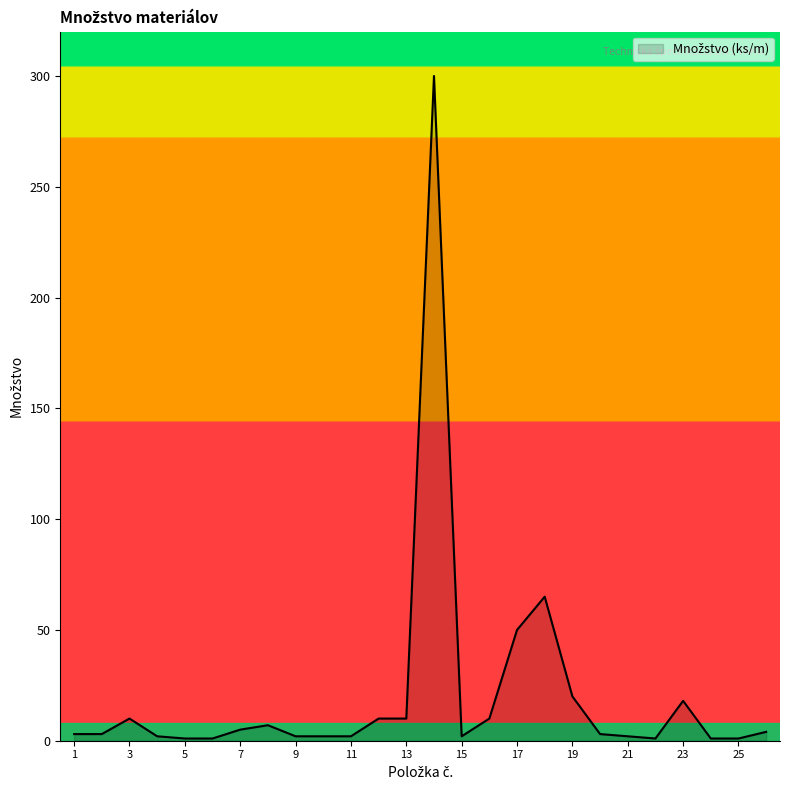

What is the greatest value displayed?

300